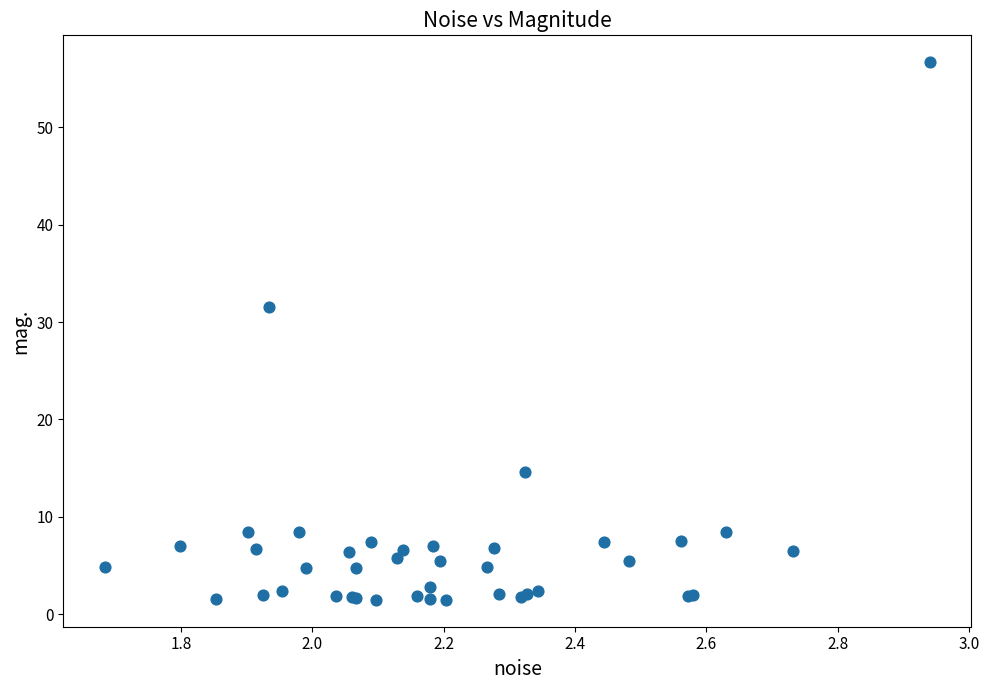

What Y value in the scatter plot is closest to 29?

31.6